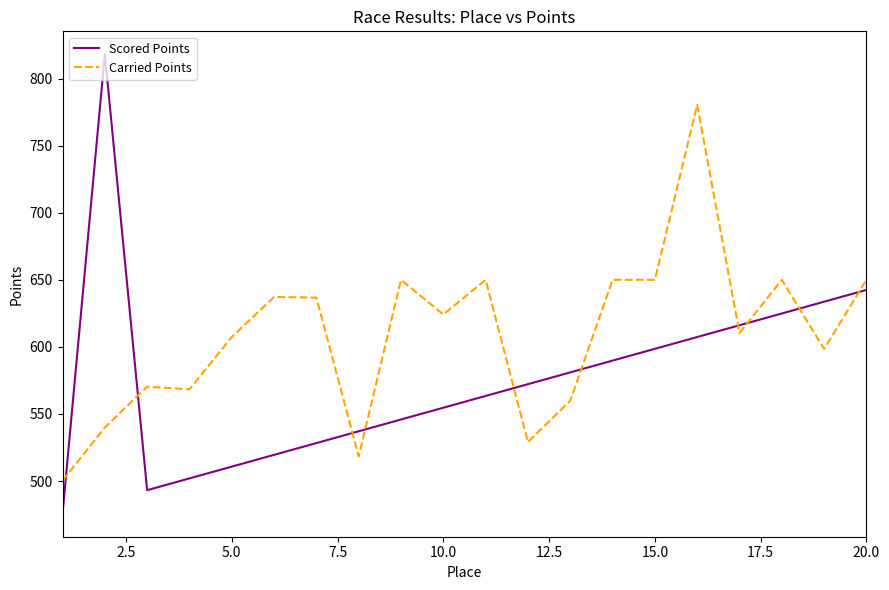

Which series has the largest total across all categories?

Carried Points